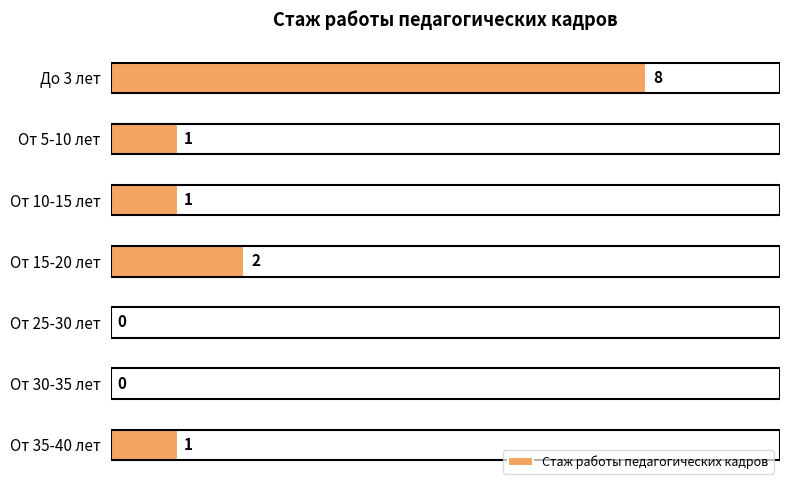

The value at От 5-10 лет is 2. True or false?

False